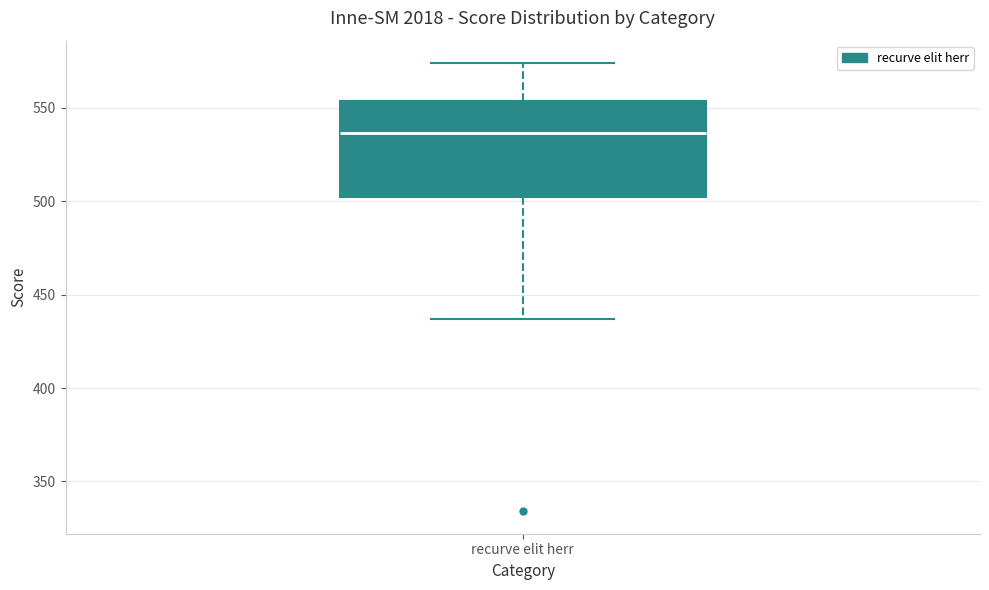

Where is the upper edge of the box for recurve elit herr on the y-axis? The values are not printed on the chart, so give them approximately, as read against the axis.

555